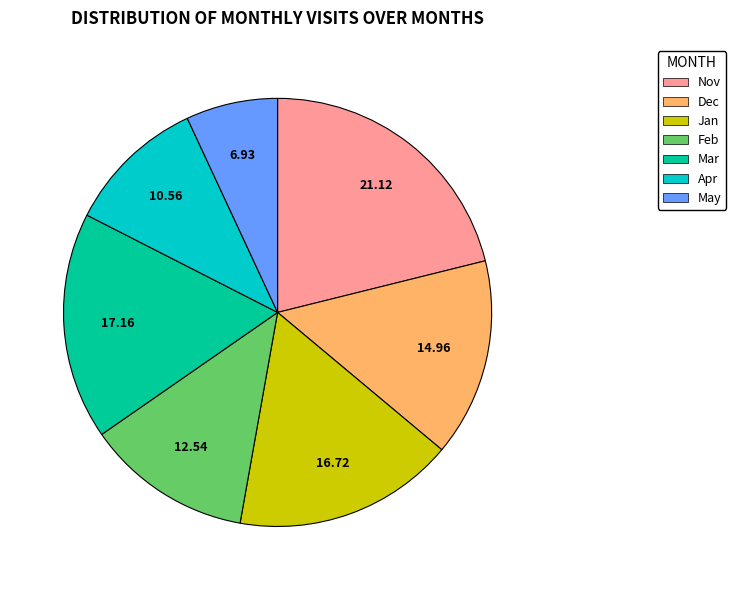

What is the largest slice in the pie chart?

Nov